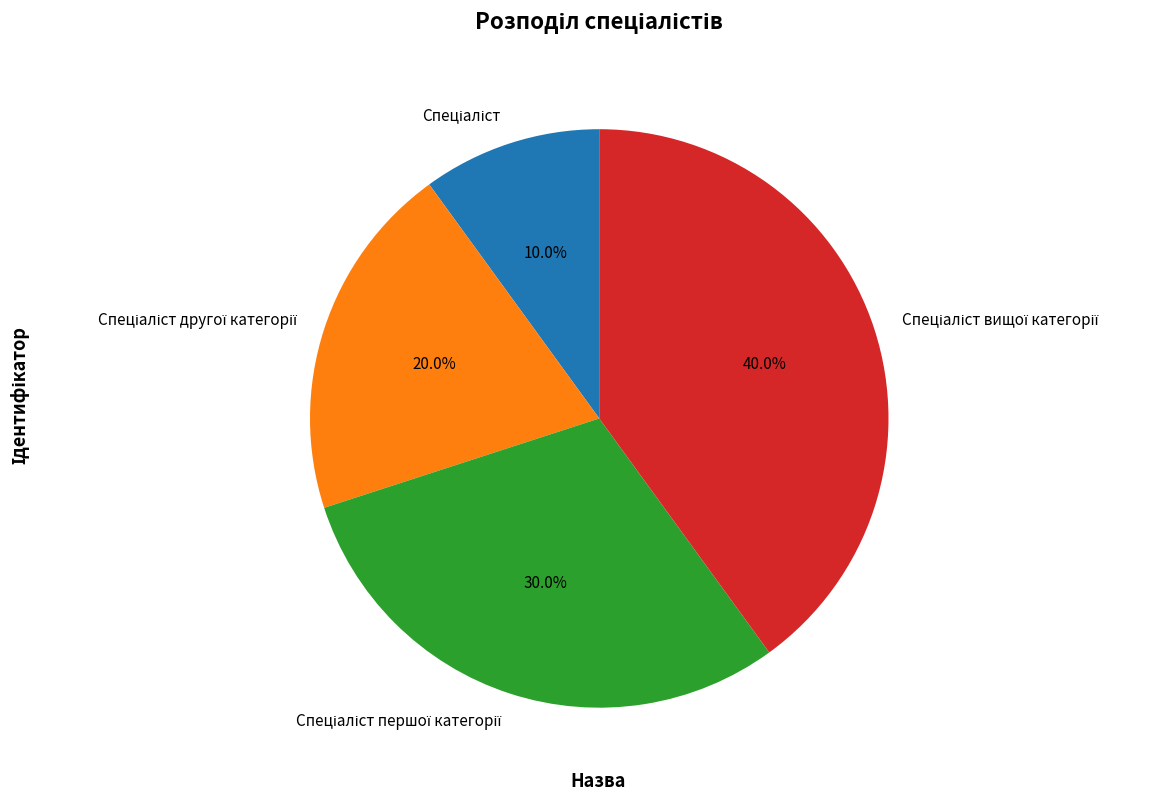

How many segments does this pie chart have?

4